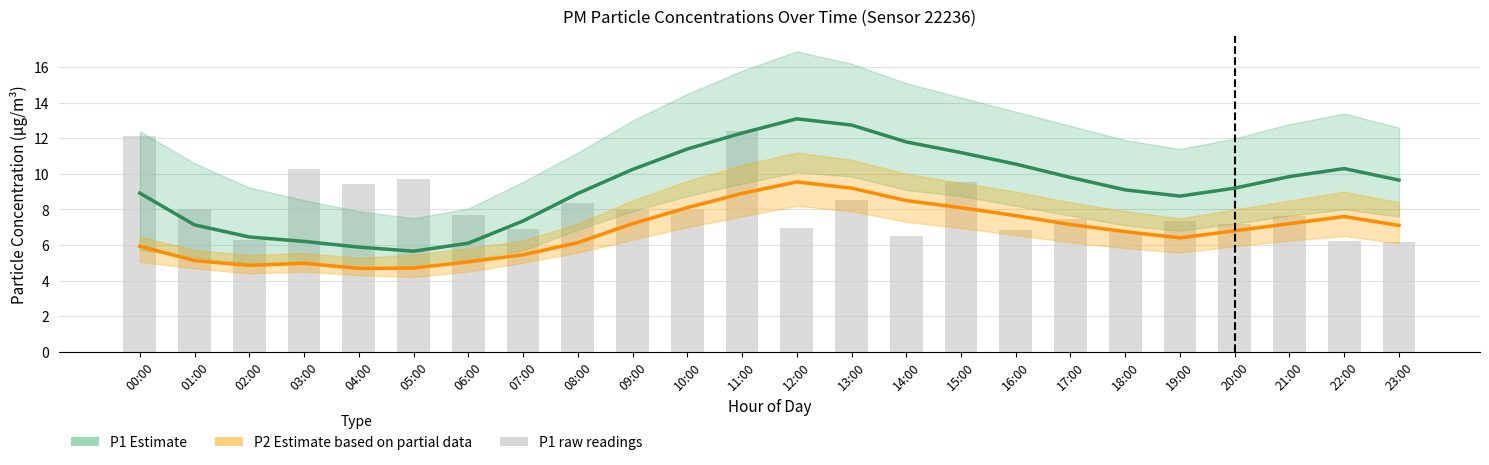

Is it true that P1 Estimate equals 7.1 at 01:00?

True